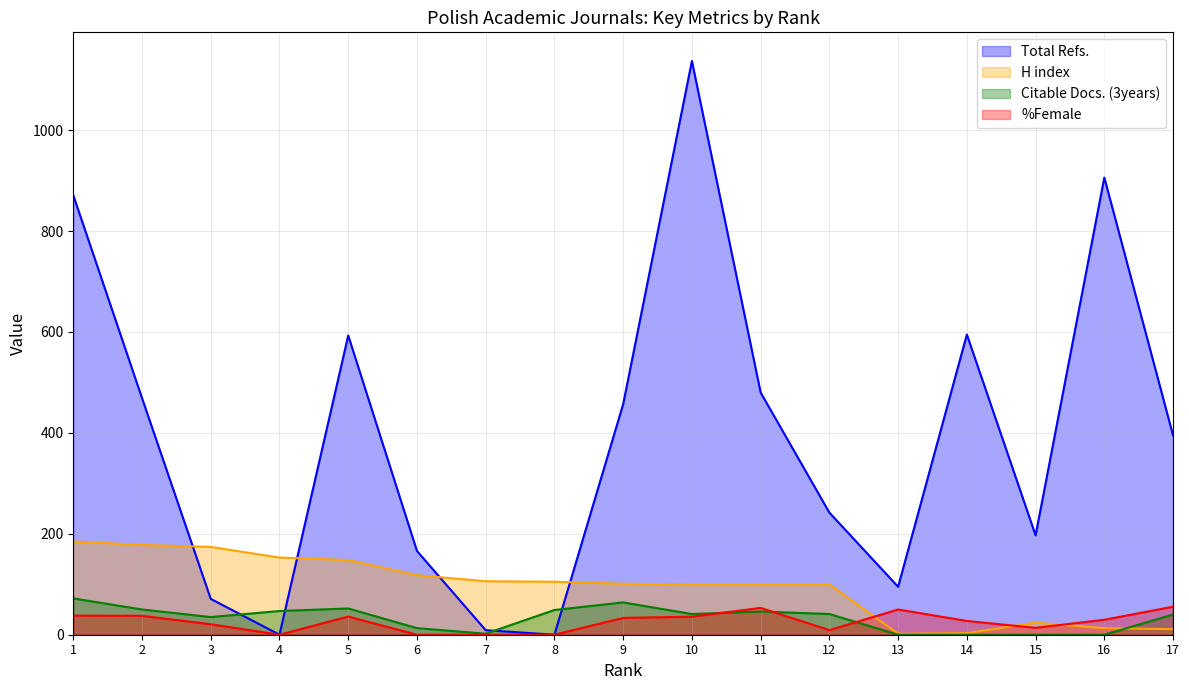

Which series changed the most between 5 and 7?

Total Refs.